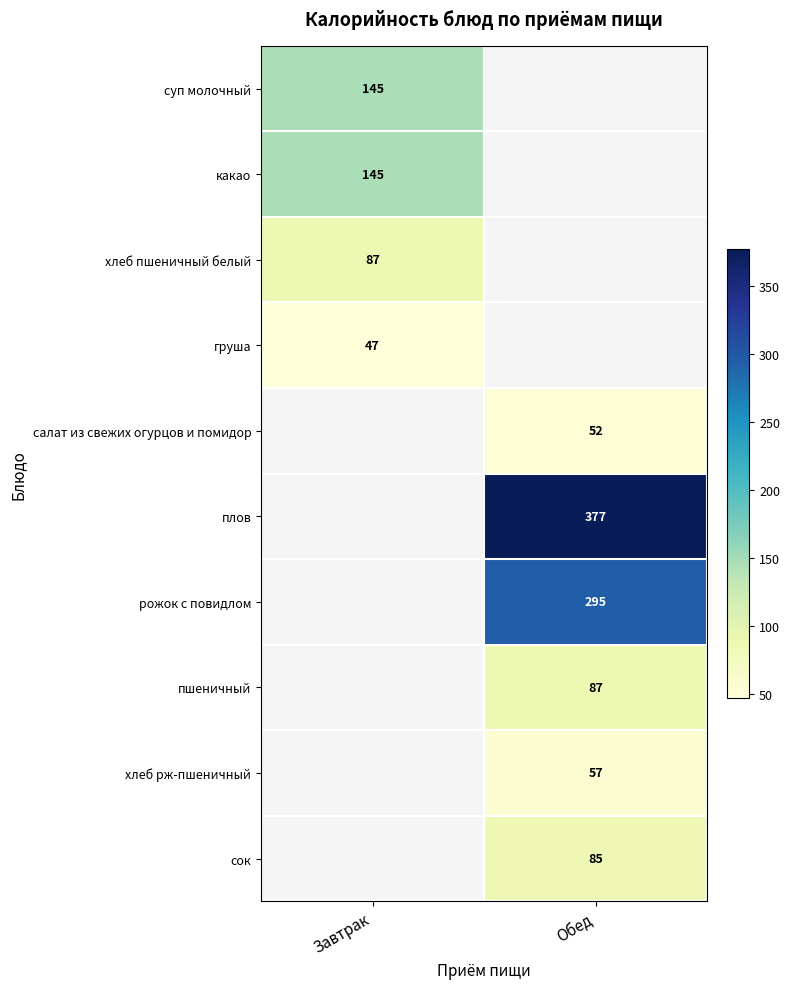

What is the spread (max minus min) of values at Завтрак?

98.0